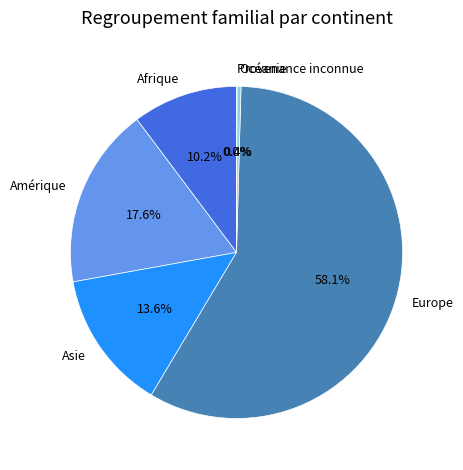

Which category accounts for the majority?

Europe